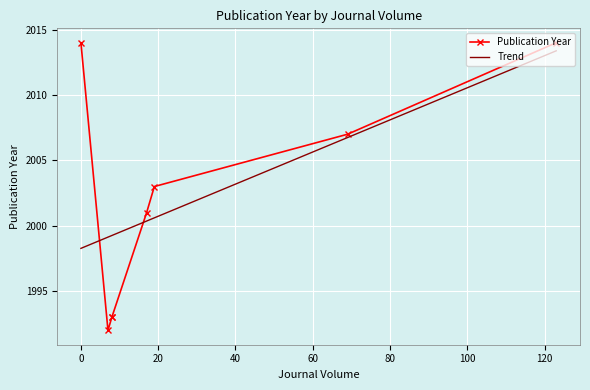

How many data points are above 2003?

3